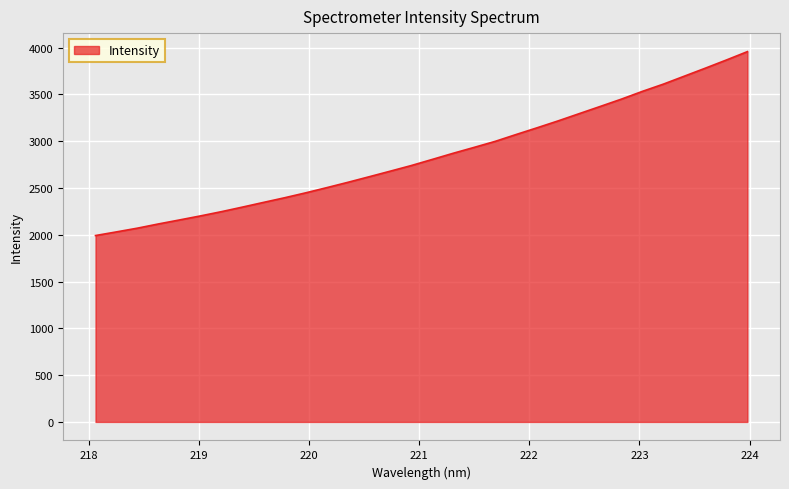

What is the difference between the maximum and minimum values?

1964.8